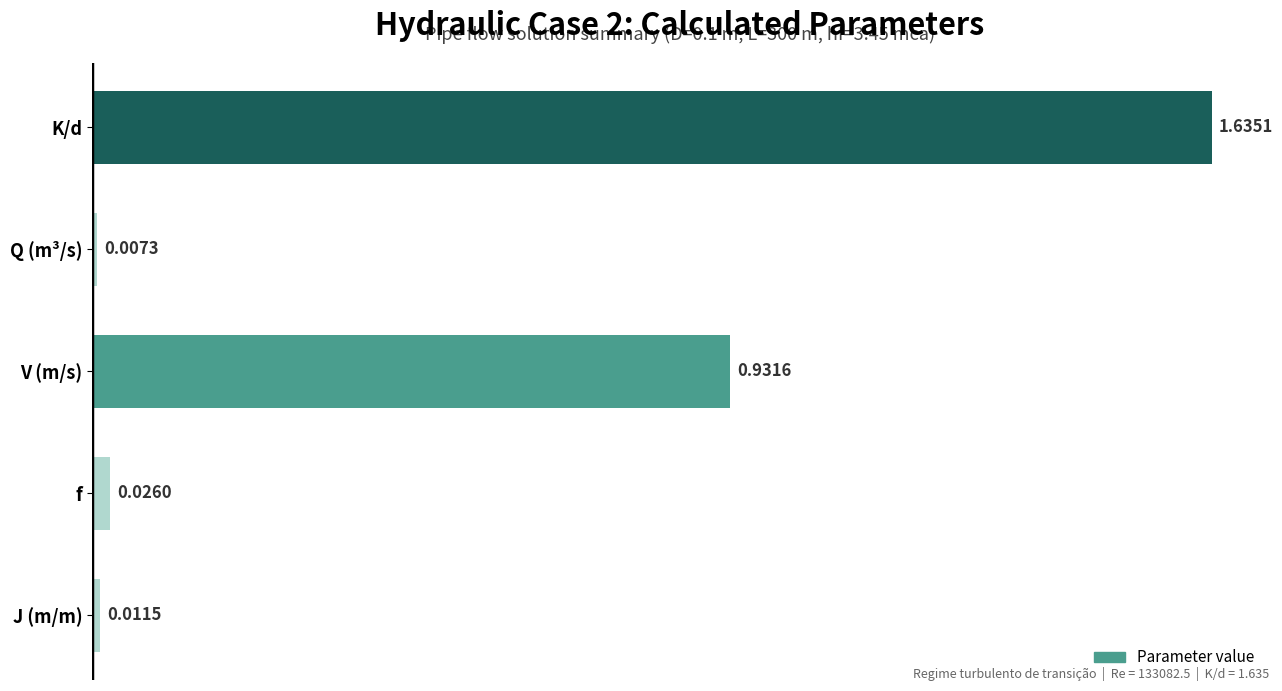

Between V (m/s) and J (m/m), which is larger?

V (m/s)